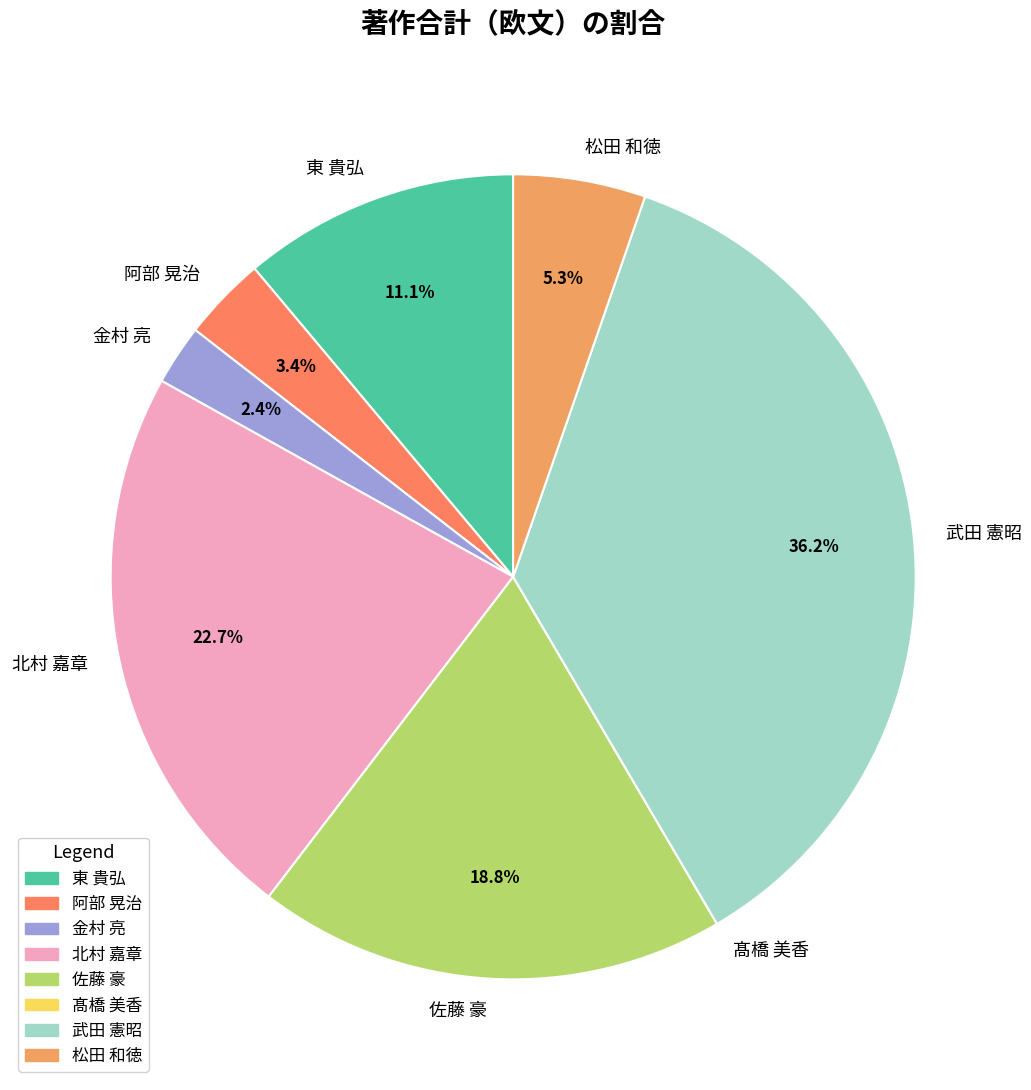

Which has a higher value, 武田 憲昭 or 金村 亮?

武田 憲昭